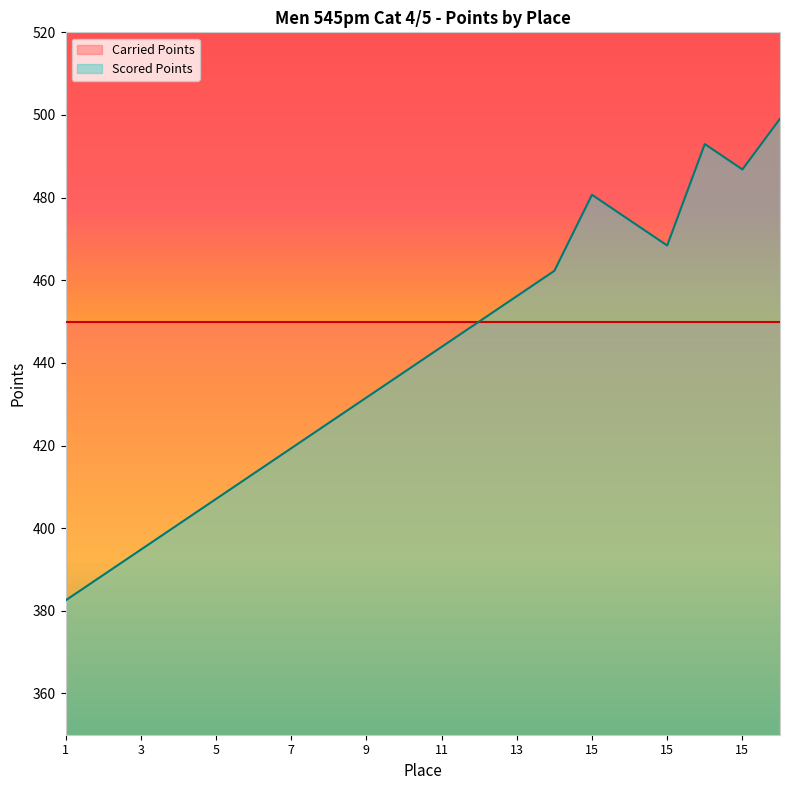

Rank the categories by value from highest to lowest.

15, 15, 15, 15, 15, 15, 14, 13, 12, 11, 10, 9, 8, 7, 6, 5, 4, 3, 2, 1